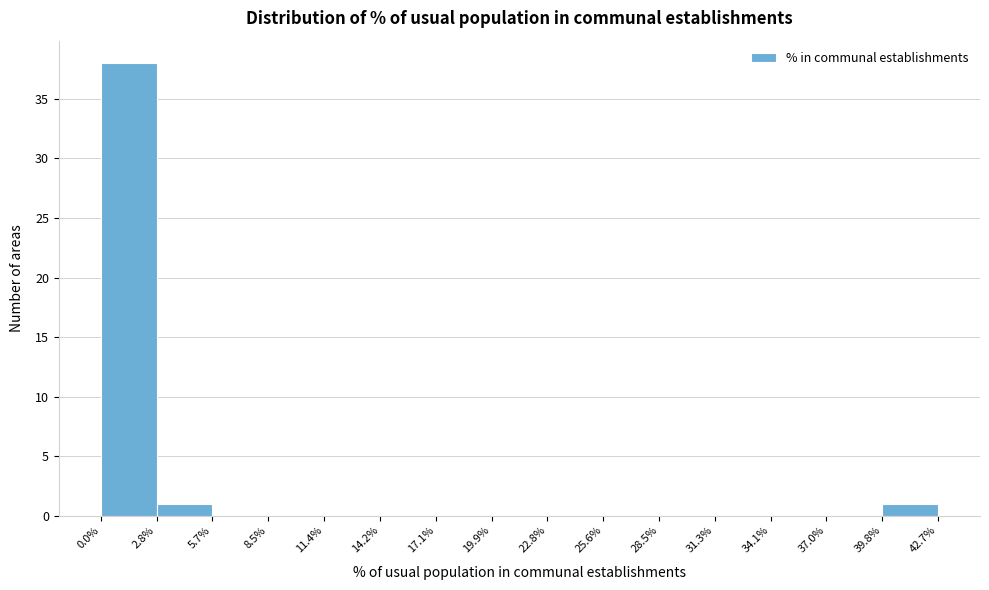

Reading left to right, transcribe this chart: for each bar, give the range it covers on the x-axis and its height. The values are not printed on the chart, so give them approximately, as read against the axis.

0.0% to 2.8%: 38
2.8% to 5.7%: 1
5.7% to 8.5%: 0
8.5% to 11.4%: 0
11.4% to 14.2%: 0
14.2% to 17.1%: 0
17.1% to 19.9%: 0
19.9% to 22.8%: 0
22.8% to 25.6%: 0
25.6% to 28.5%: 0
28.5% to 31.3%: 0
31.3% to 34.1%: 0
34.1% to 37.0%: 0
37.0% to 39.8%: 0
39.8% to 42.7%: 1